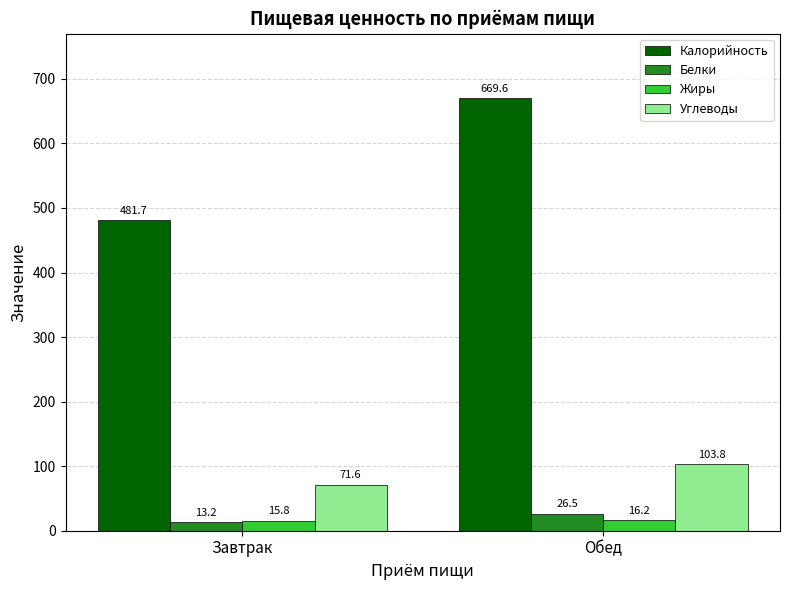

What is the sum of the Жиры values at Завтрак and Обед?

32.0